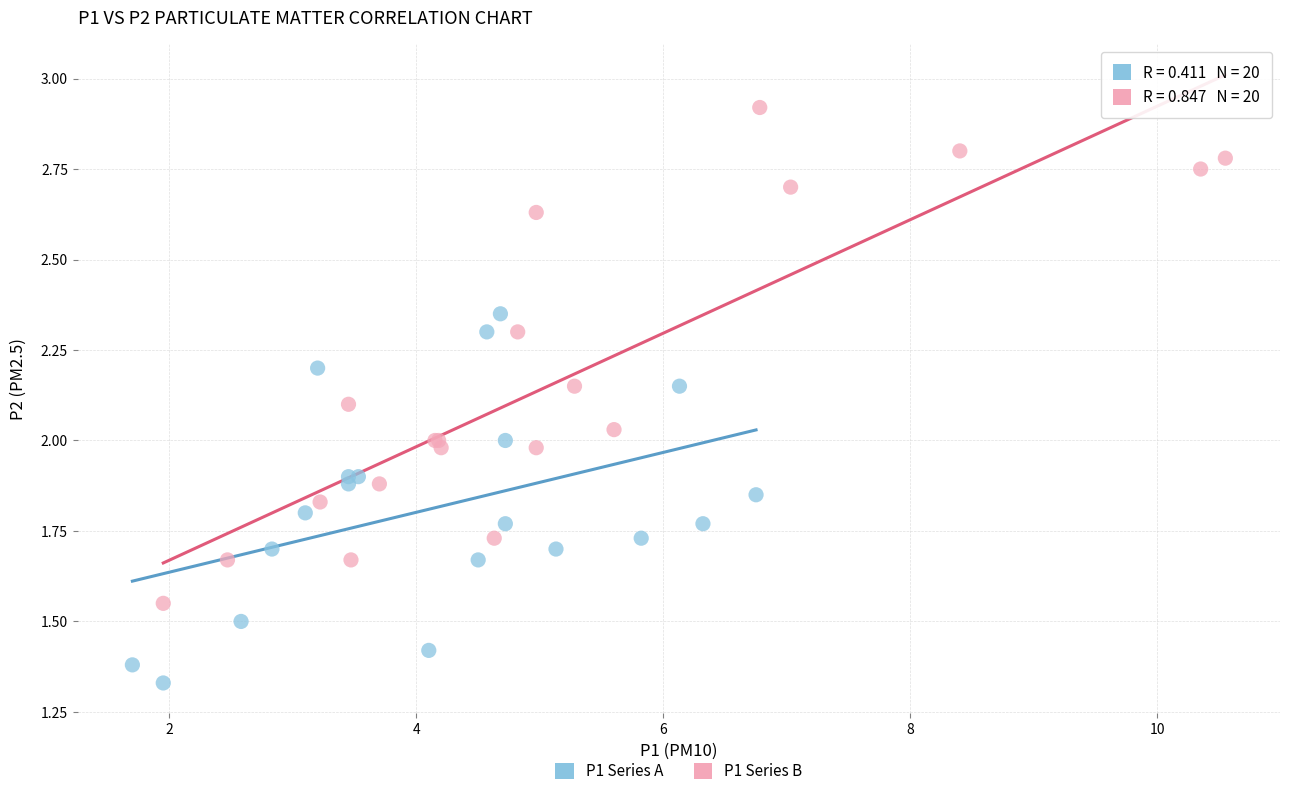

Which series reaches the maximum Y coordinate?

P1 Series B